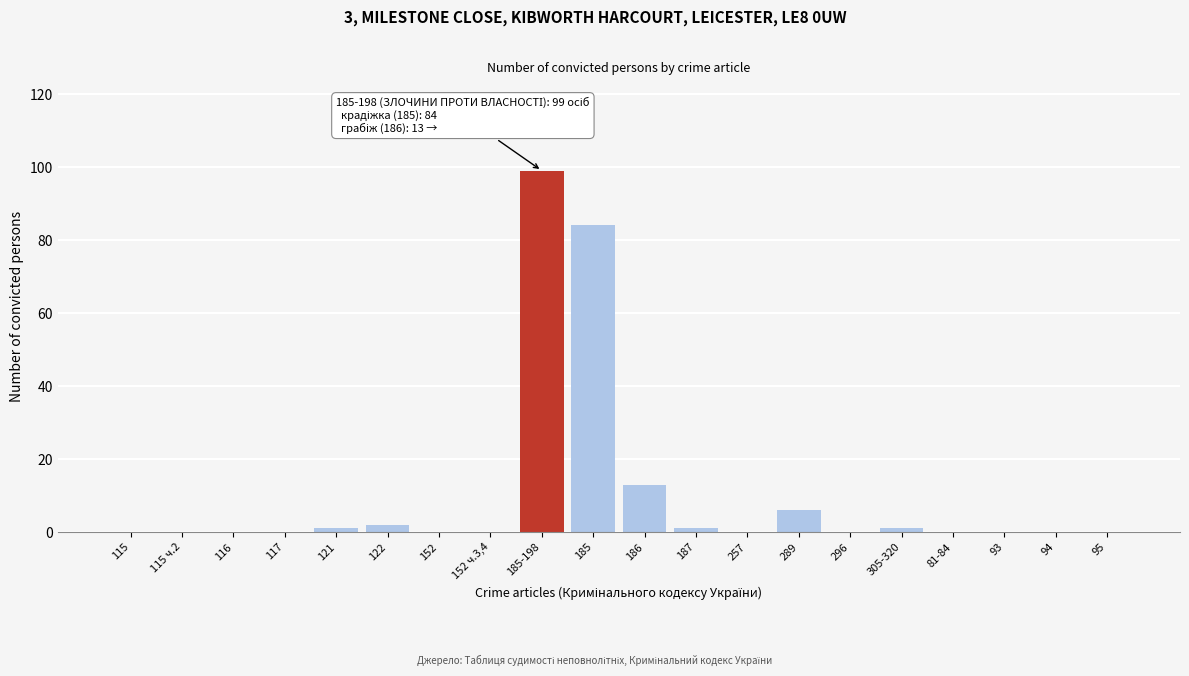

Reading left to right, extract all data points from this chart.

115=0	115 ч.2=0	116=0	117=0	121=1	122=2	152=0	152 ч.3,4=0	185-198=99	185=84	186=13	187=1	257=0	289=6	296=0	305-320=1	81-84=0	93=0	94=0	95=0